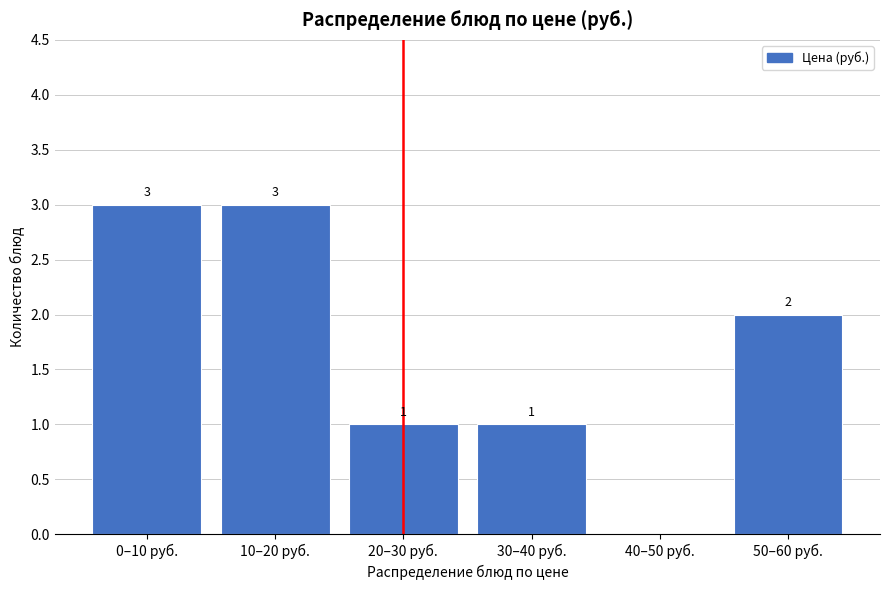

Reading right to left, transcribe all the data shown in this chart.

50–60 руб.=2	40–50 руб.=0	30–40 руб.=1	20–30 руб.=1	10–20 руб.=3	0–10 руб.=3